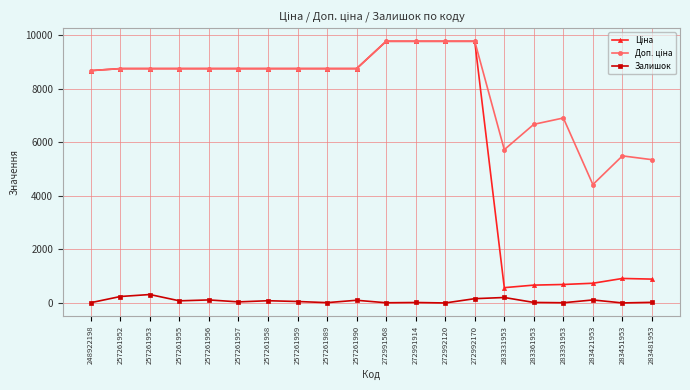

At how many categories does at least one series exceed 4292?

20